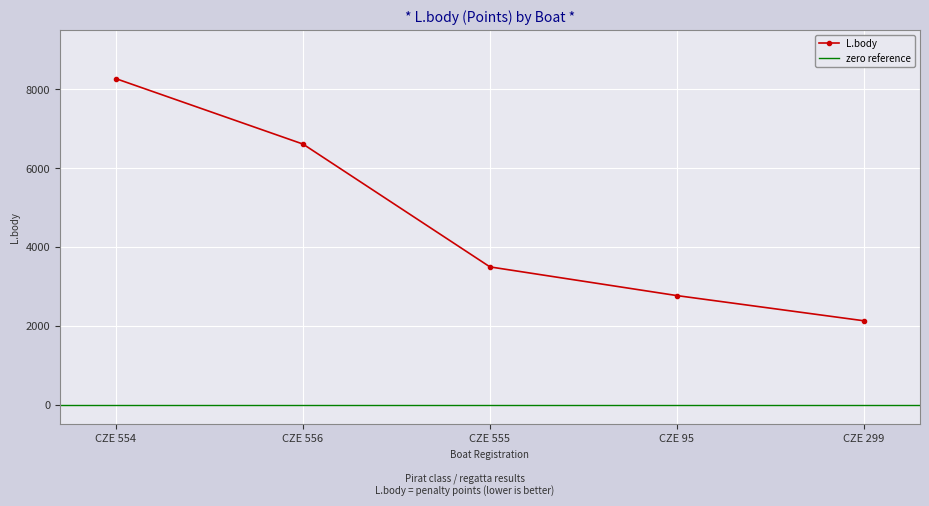

What is the difference between the values at CZE 299 and CZE 555?

1367